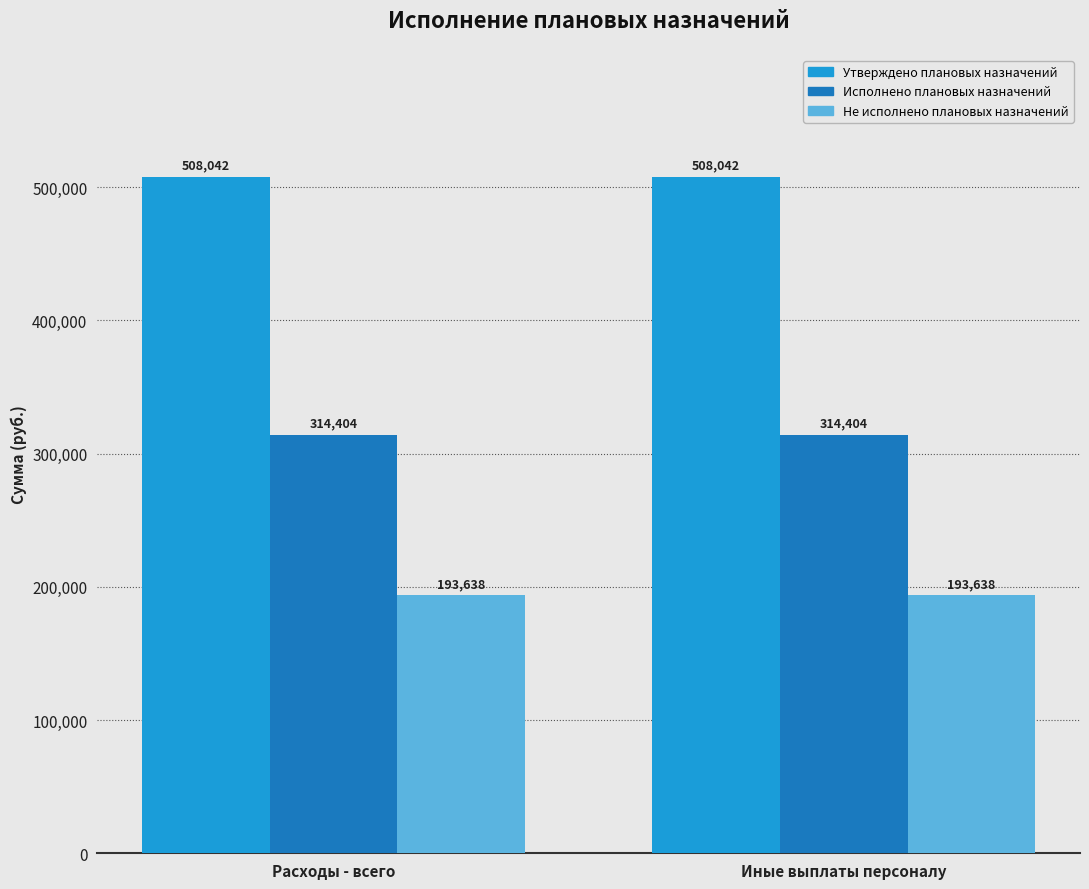

How many bars are there in total?

6